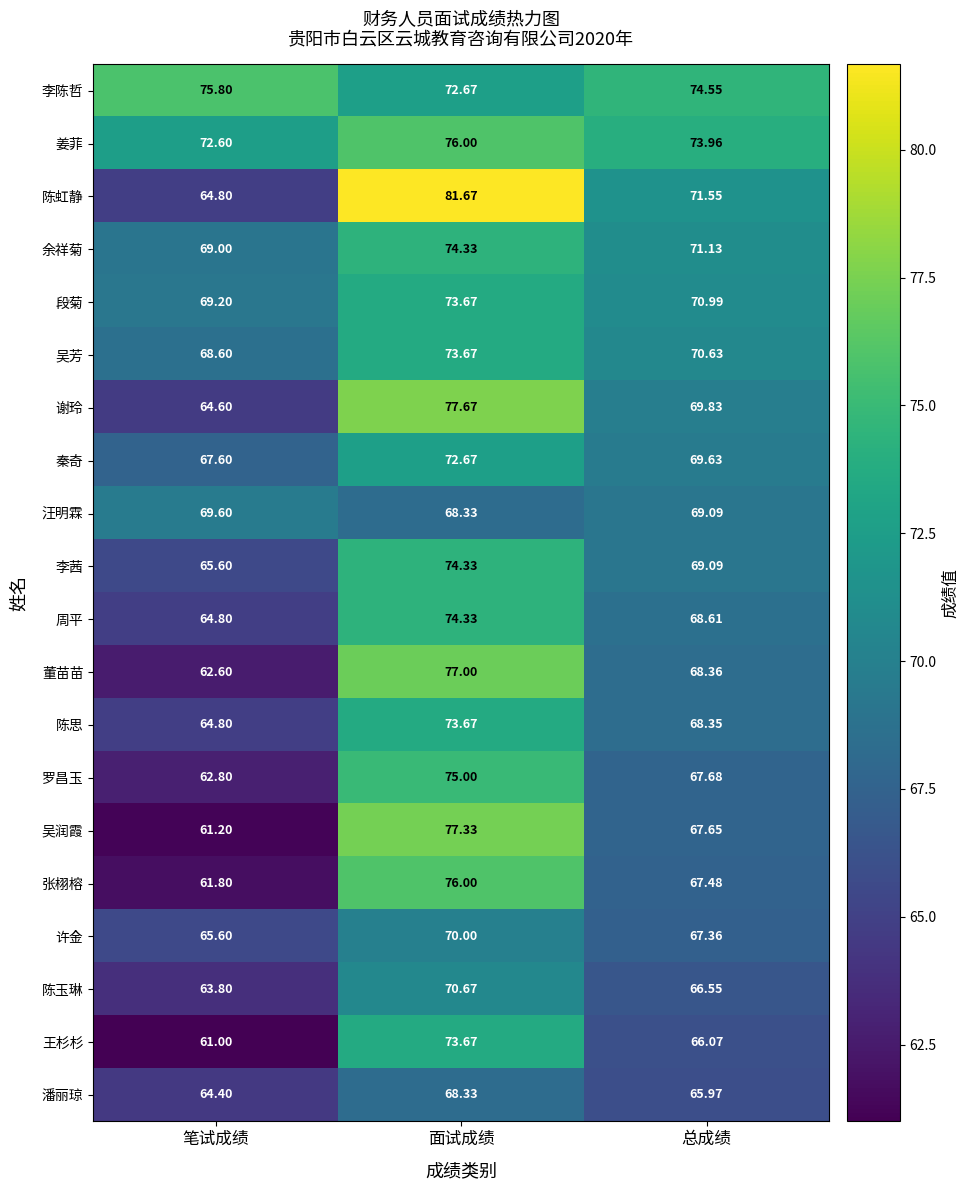

Where is 王杉杉 nearest to the value 67?

总成绩